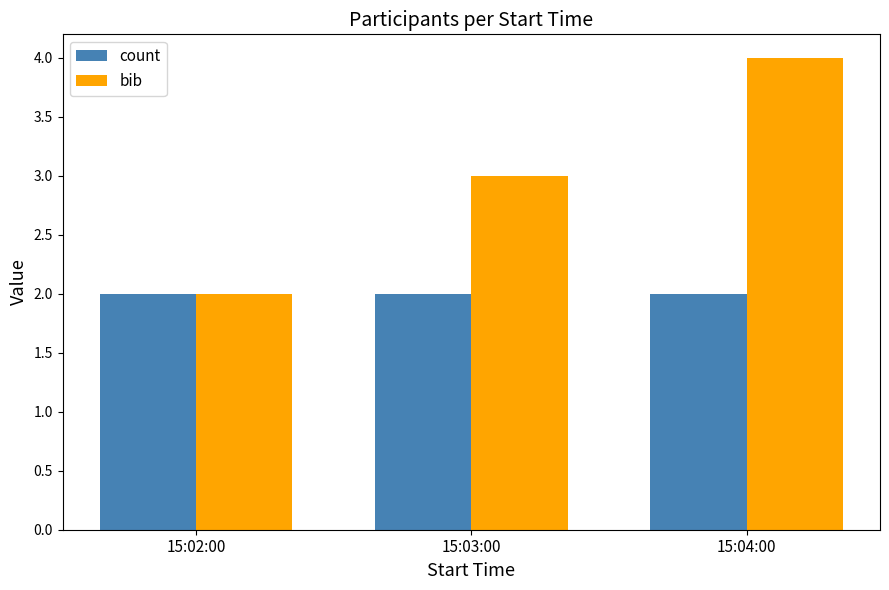

Reading left to right, transcribe all the data shown in this chart.

count: 15:02:00=2	15:03:00=2	15:04:00=2
bib: 15:02:00=2	15:03:00=3	15:04:00=4